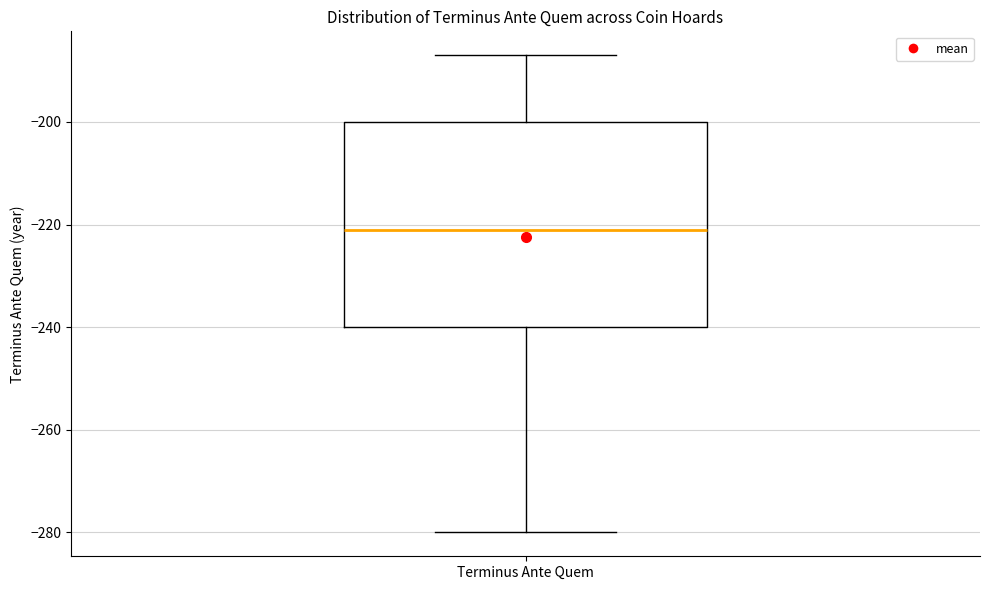

Where does the median line of the box for Terminus Ante Quem sit on the y-axis? The values are not printed on the chart, so give them approximately, as read against the axis.

-220